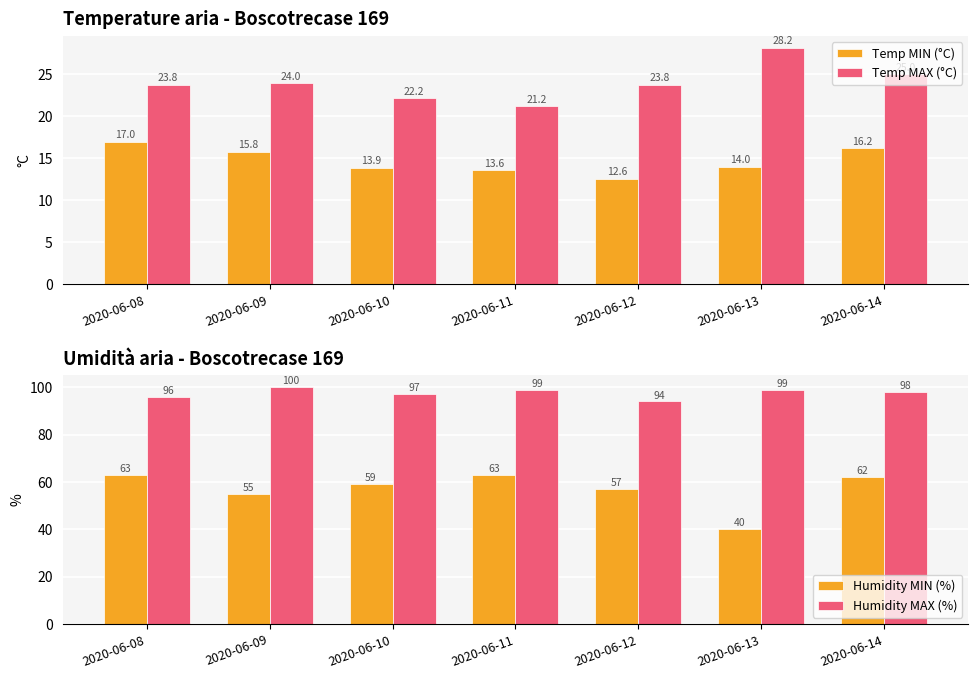

How many series are shown in this chart?

4